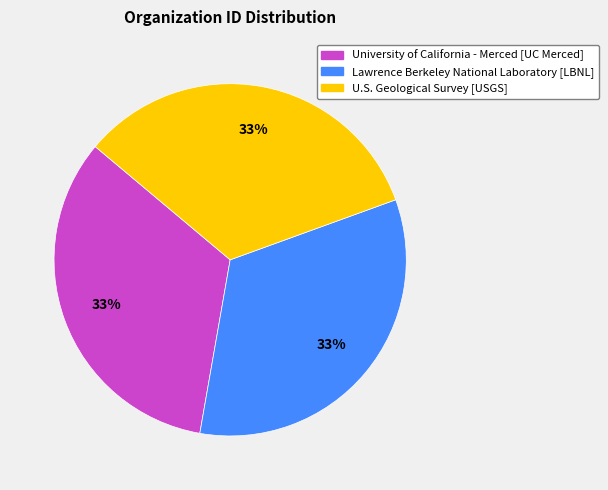

Approximately how many times larger is the value at U.S. Geological Survey [USGS] compared to Lawrence Berkeley National Laboratory [LBNL]?

1.0